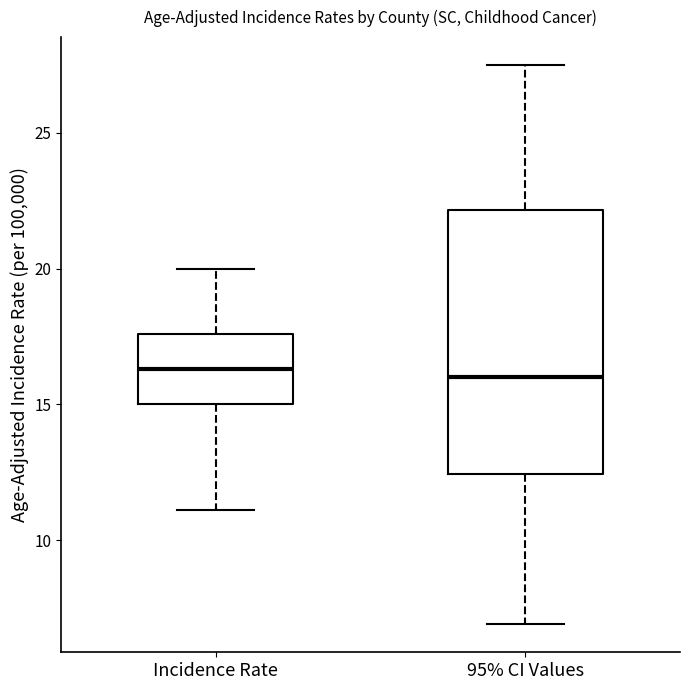

Where is the upper edge of the box for 95% CI Values on the y-axis? The values are not printed on the chart, so give them approximately, as read against the axis.

22.0